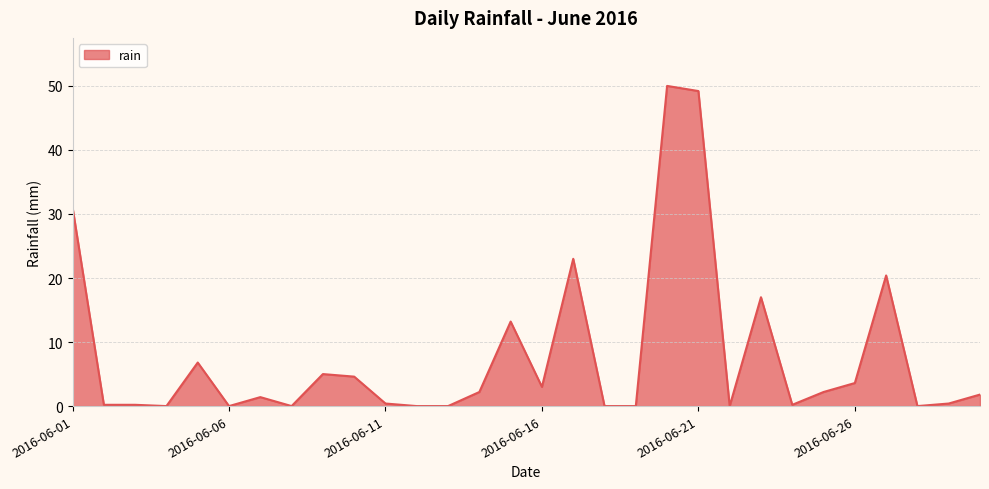

What is the greatest value displayed?

50.0